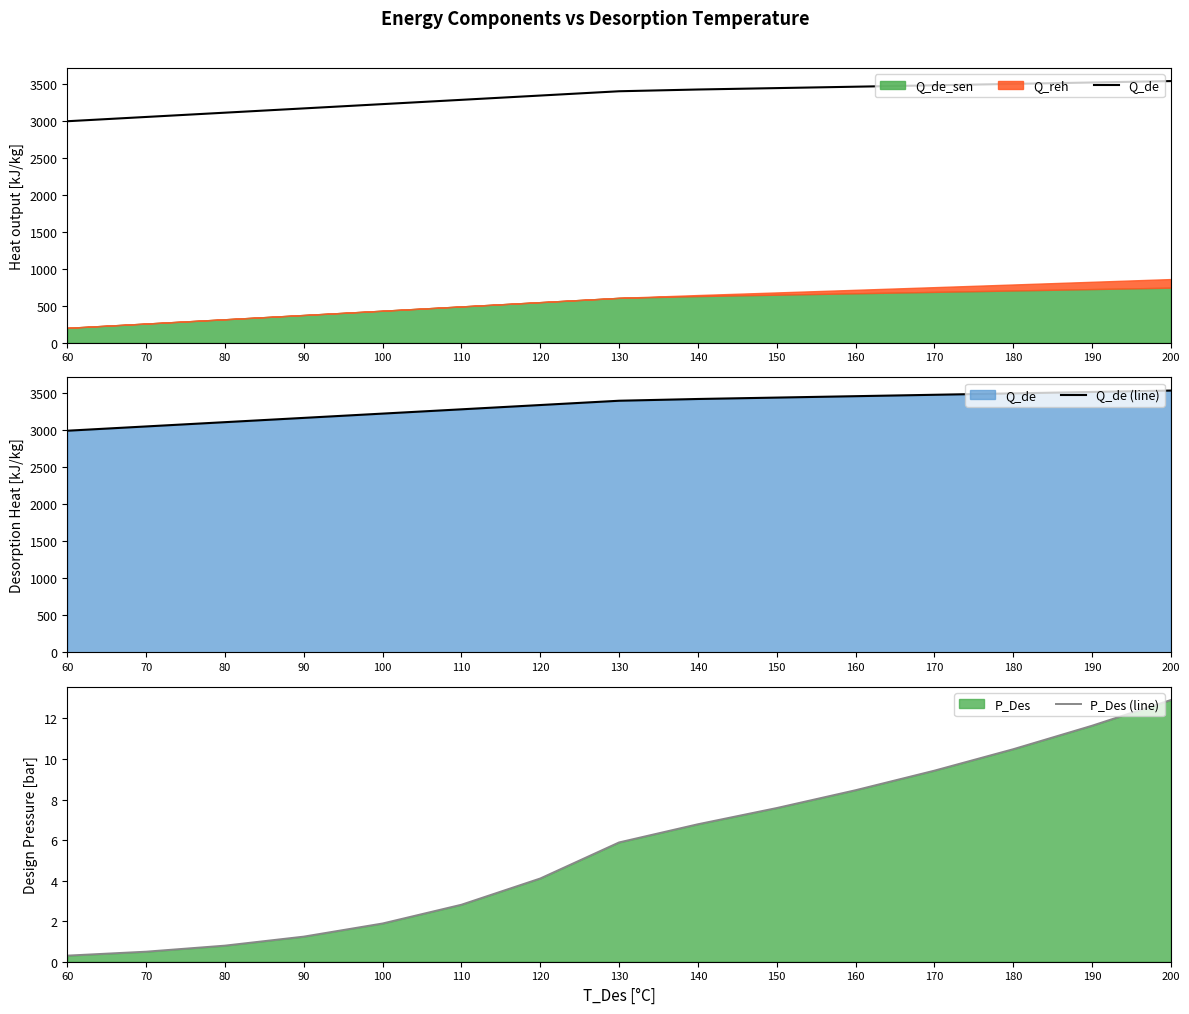

True or false: Q_de (line) and P_Des (line) cross at least once.

False